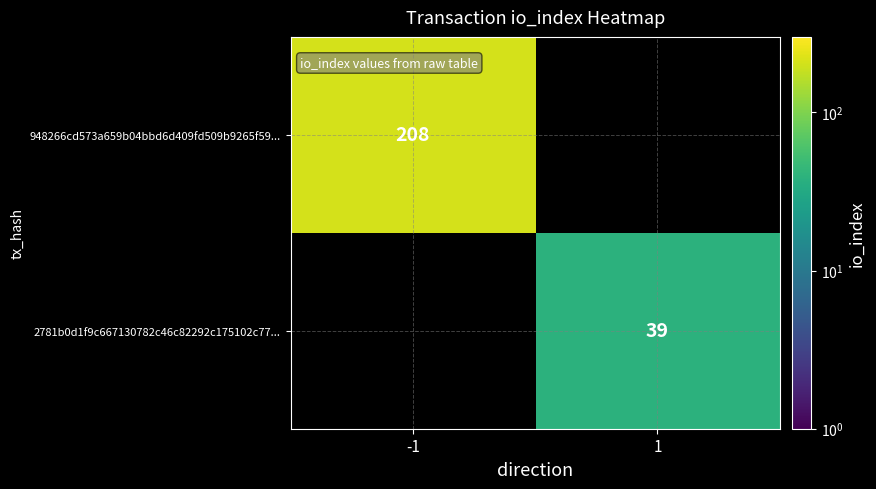

Is it true that 2781b0d1f9c667130782c46c82292c175102c77... equals 39 at 1?

True